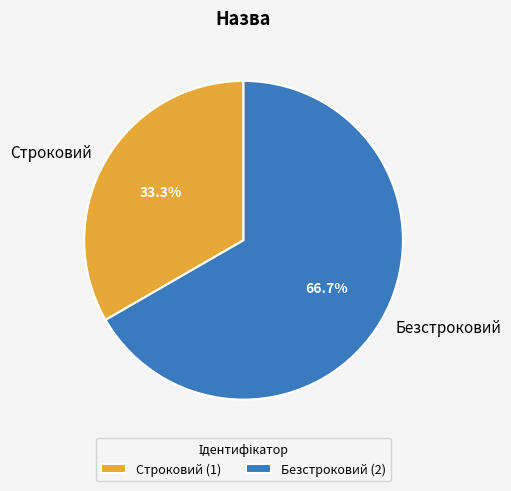

To the nearest percent, what percentage of the pie is Безстроковий?

67%